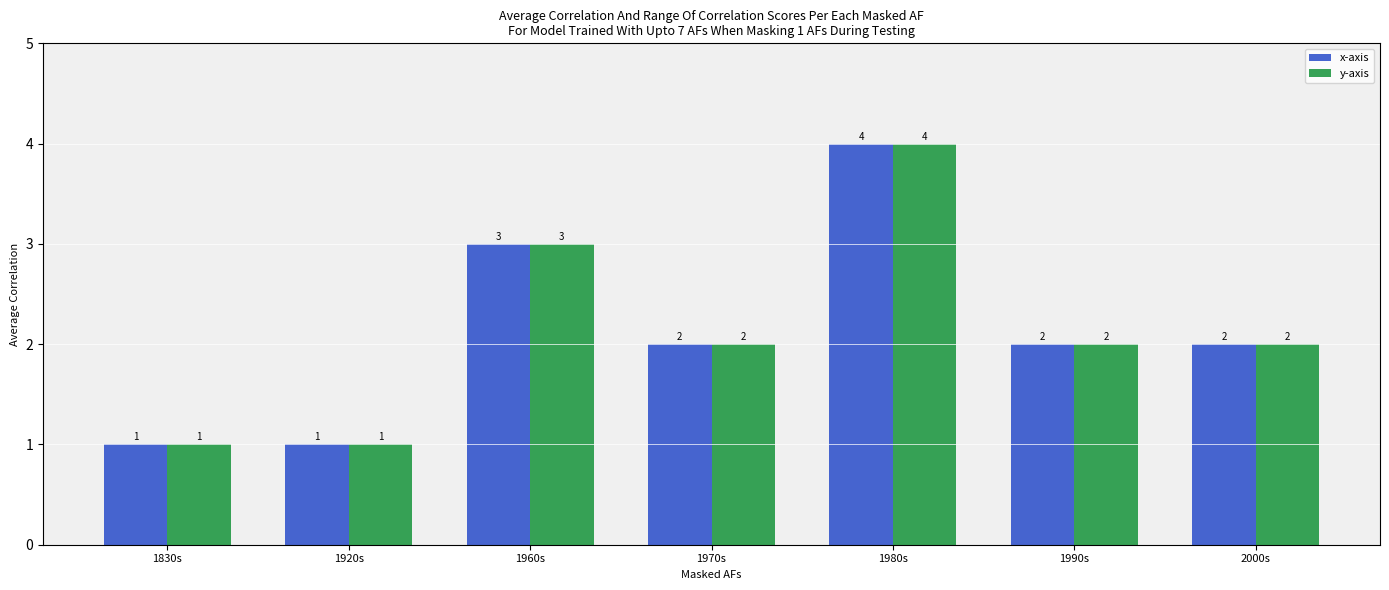

Is it true that x-axis equals 2 at 1960s?

False